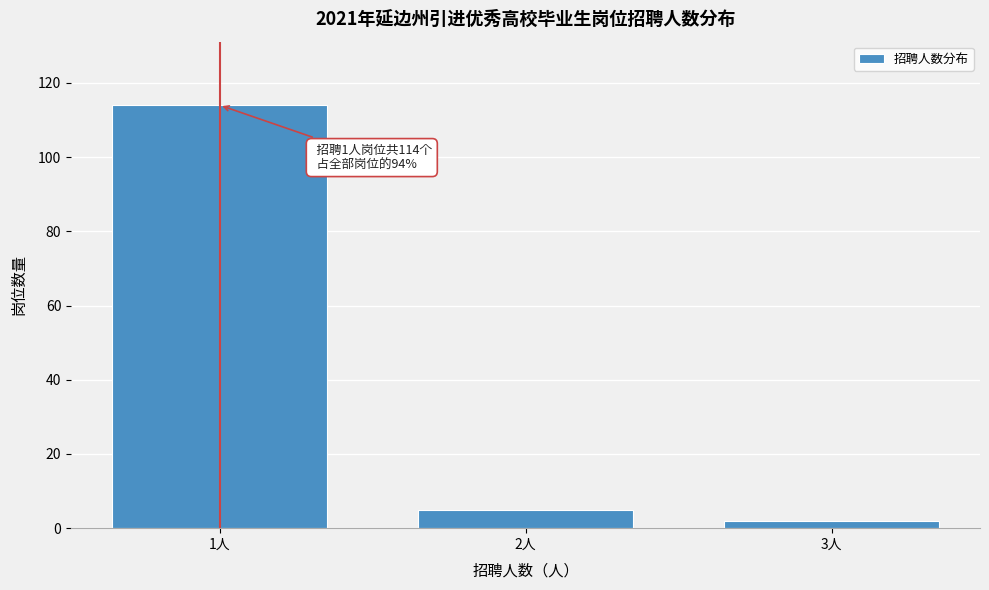

Reading left to right, list all the values displayed in this chart.

1人=114	2人=5	3人=2